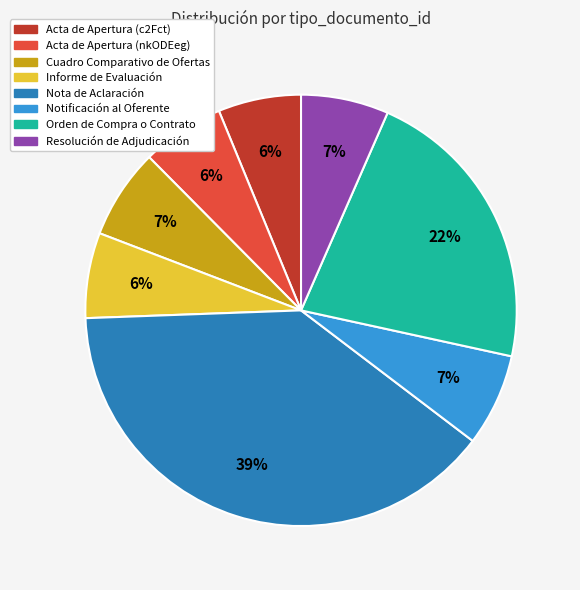

Does Notificación al Oferente account for over 50% of the chart?

No